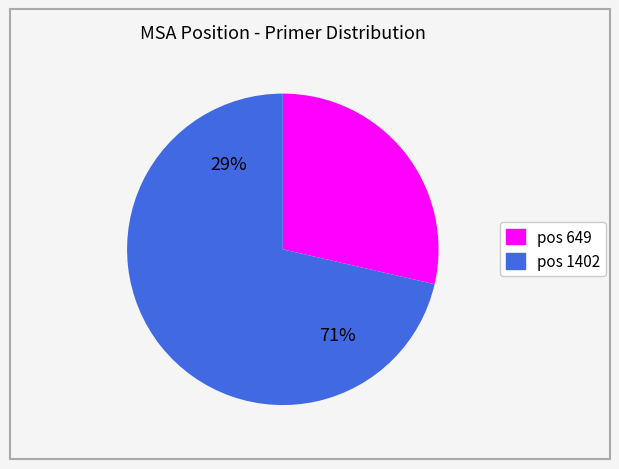

What is the majority slice?

1402